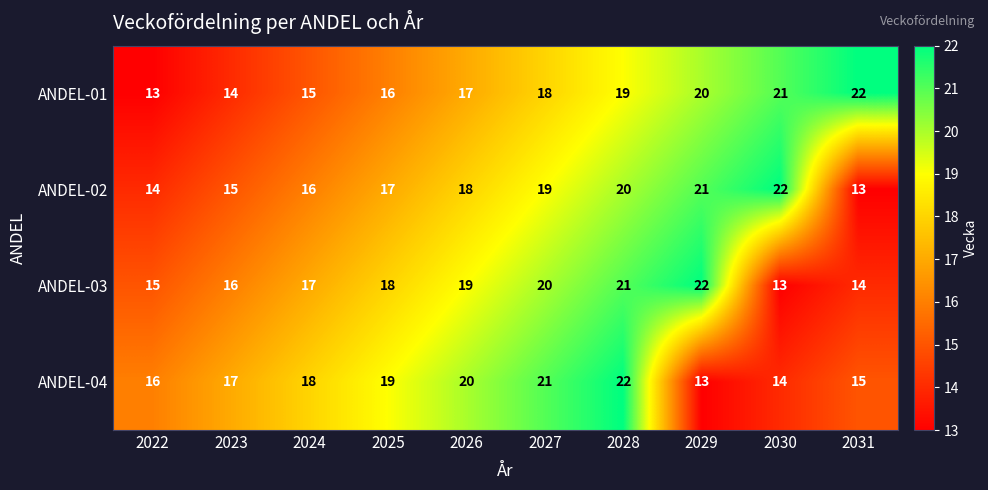

At which label is ANDEL-02 closest to 17?

2025